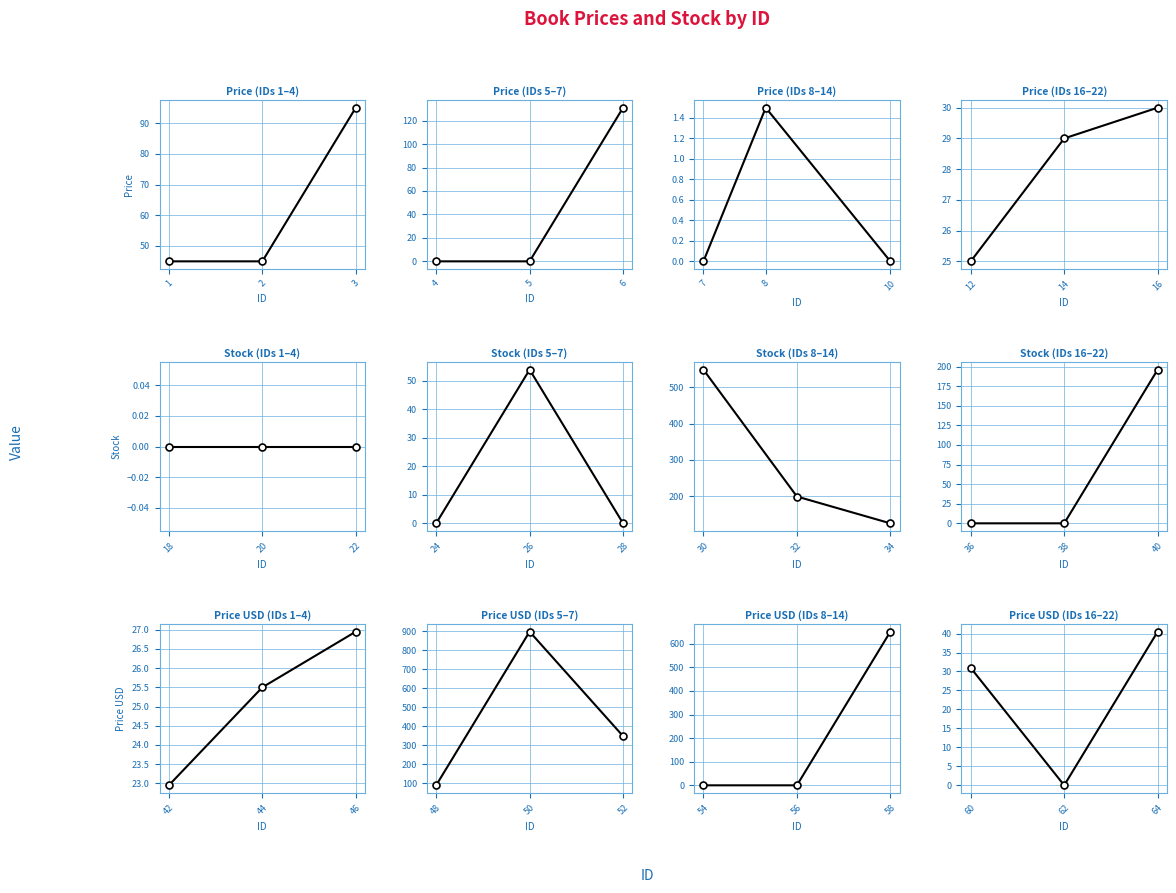

The Price series shows 505.6 at 52. True or false?

False